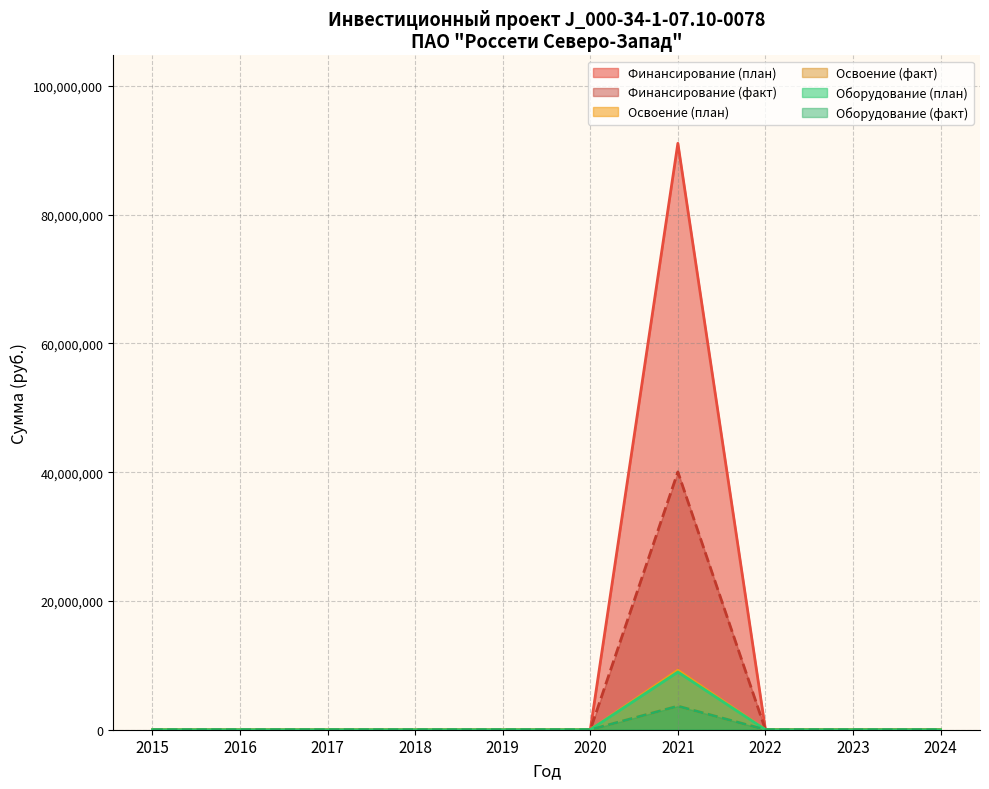

Which series has the largest range (max minus min)?

Финансирование (план)